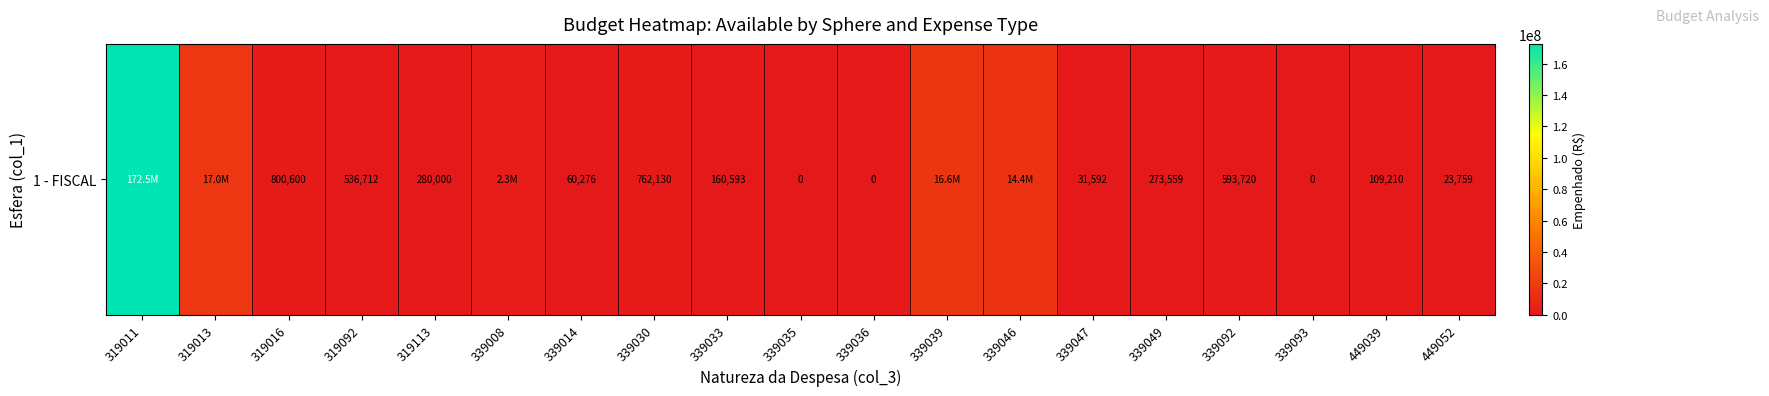

How many data points are above 280000?

9